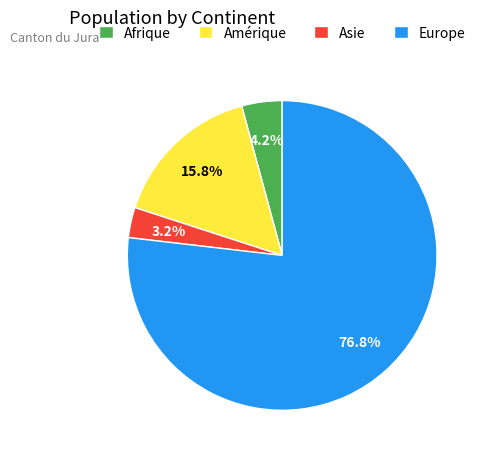

Does Asie account for over 50% of the chart?

No